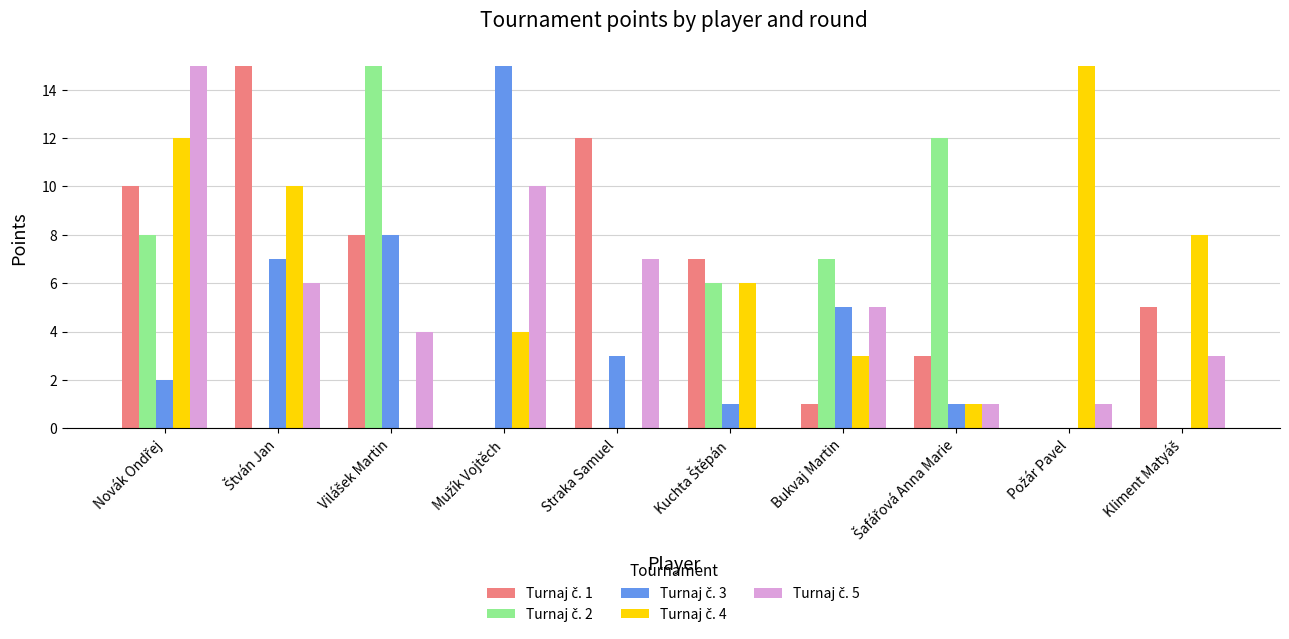

What is the greatest value displayed?

15